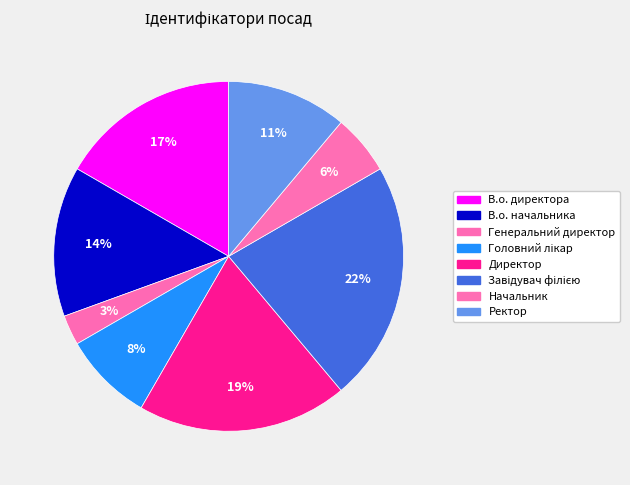

What percentage is the Завідувач філією slice, to the nearest percent?

22%